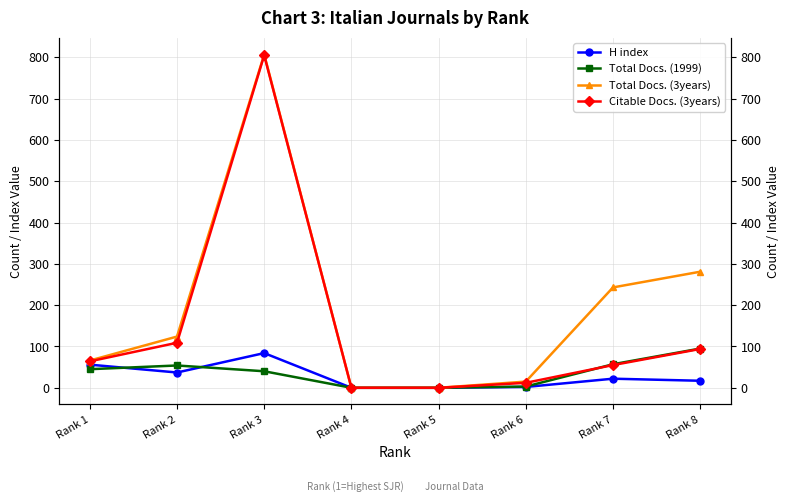

Which series has the widest spread of values?

Total Docs. (3years)